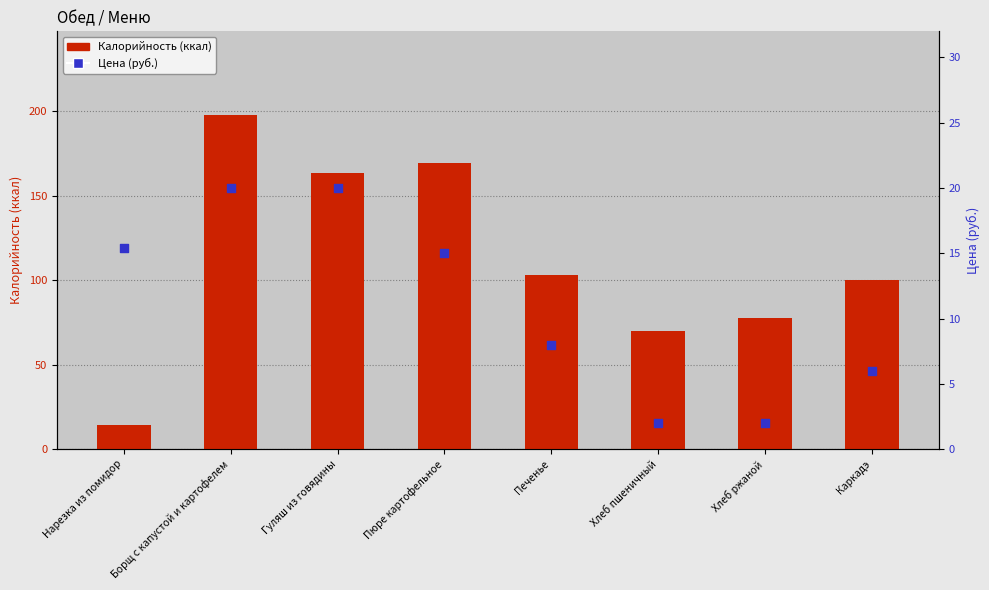

Which series has the largest total across all categories?

Калорийность (ккал)